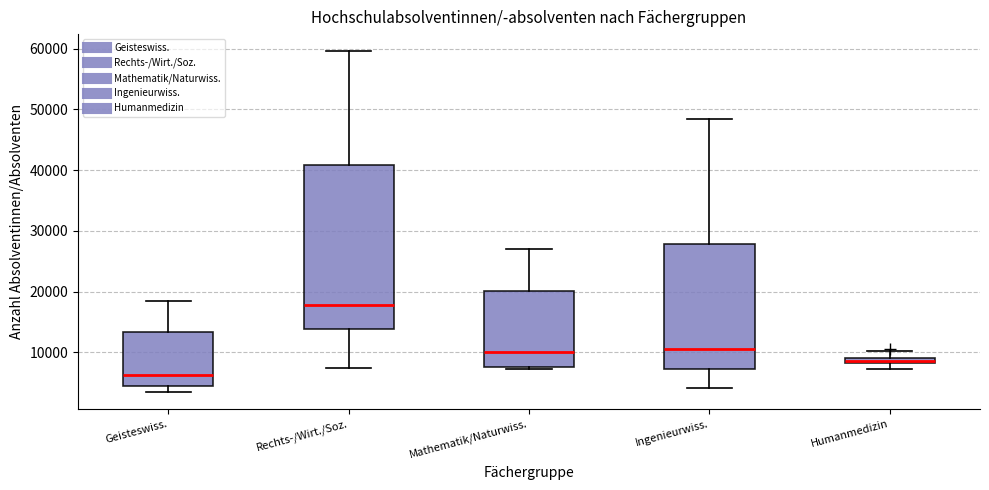

Where is the upper edge of the box for Rechts-/Wirt./Soz. on the y-axis? The values are not printed on the chart, so give them approximately, as read against the axis.

41000